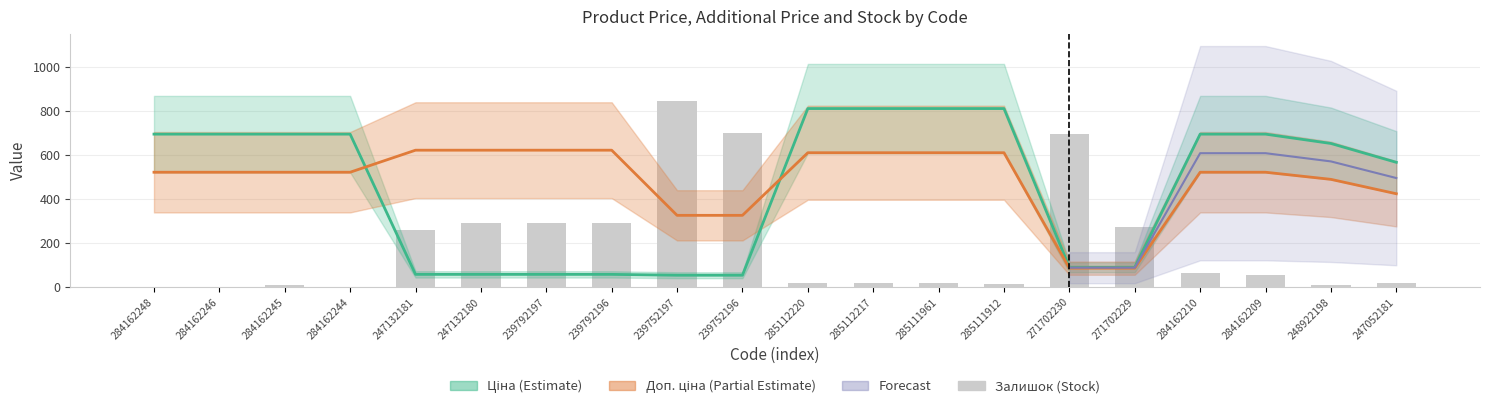

What is the label of the 11th bar from the left?

285112220